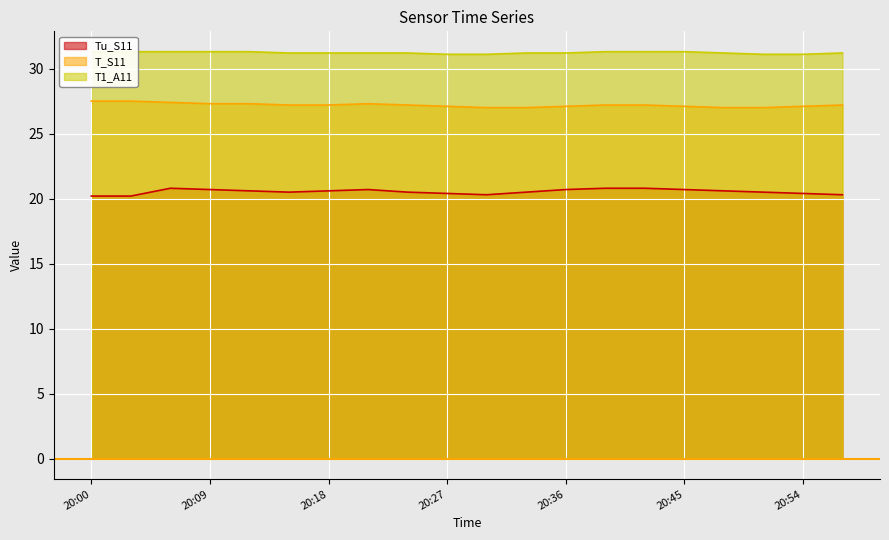

At how many categories does at least one series exceed 22?

20